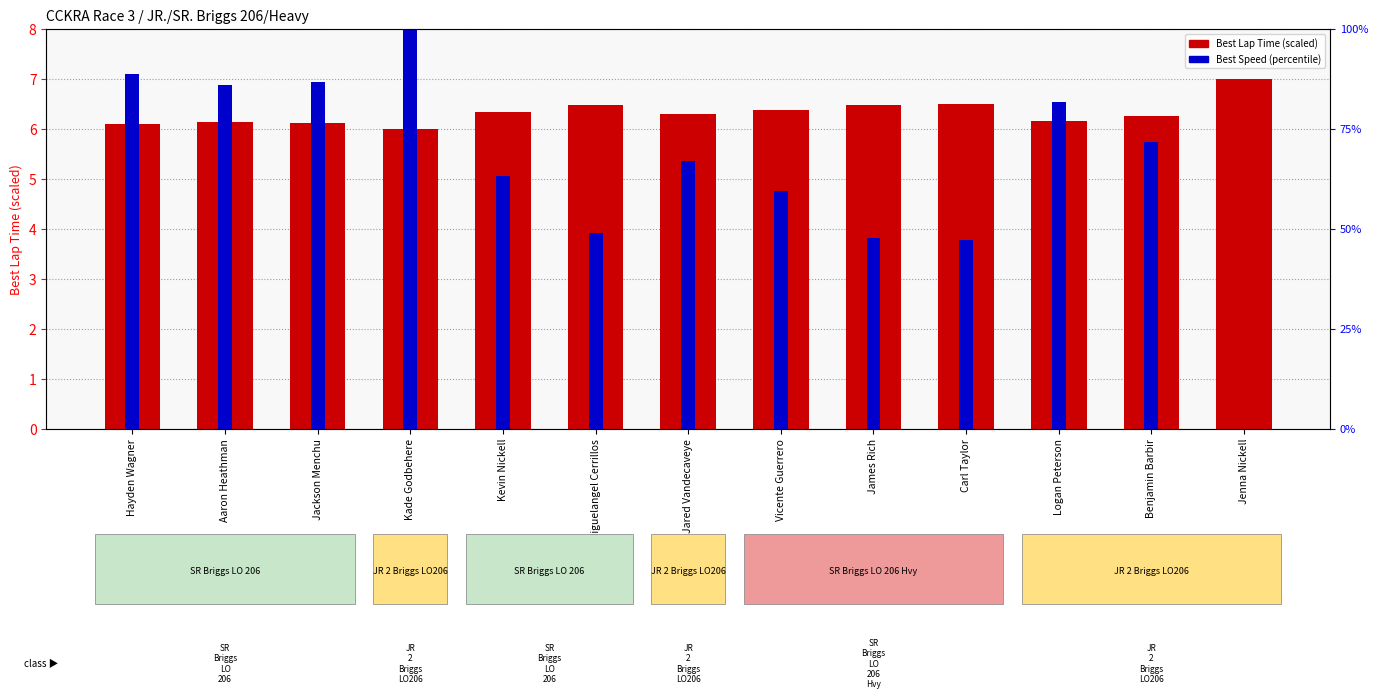

What is the difference between the maximum and second lowest values in the Best Speed (percentile) series?

4.2